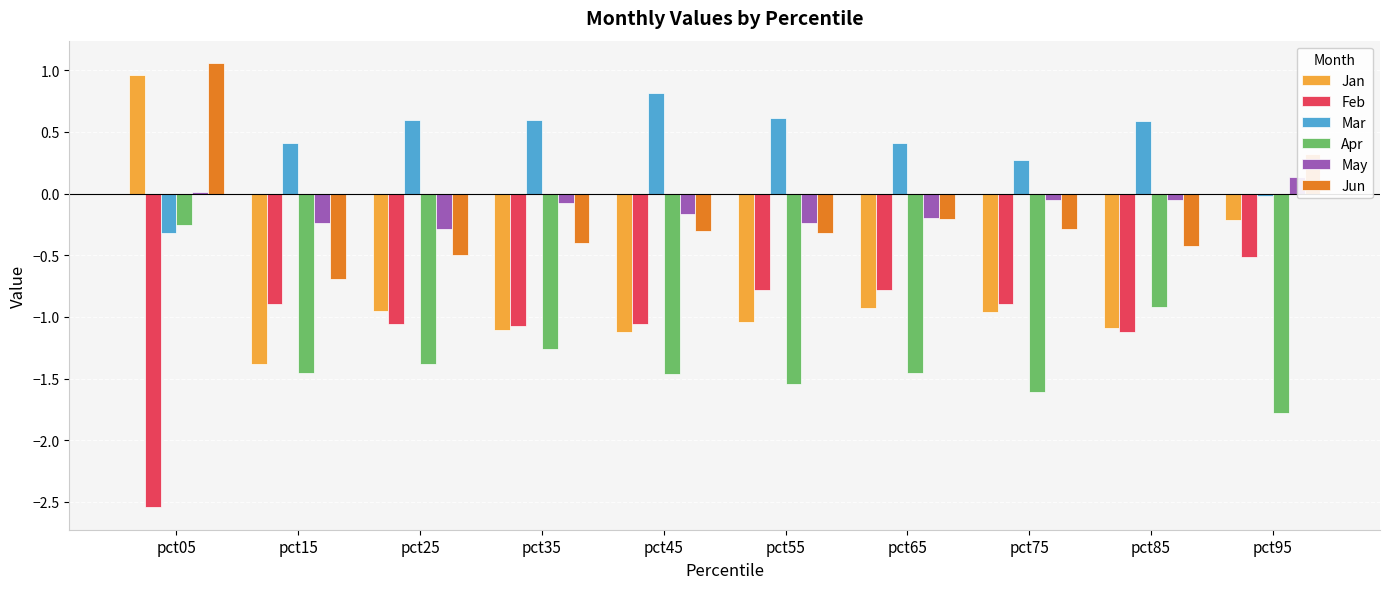

Between pct05 and pct15, which series saw the biggest shift?

Jan